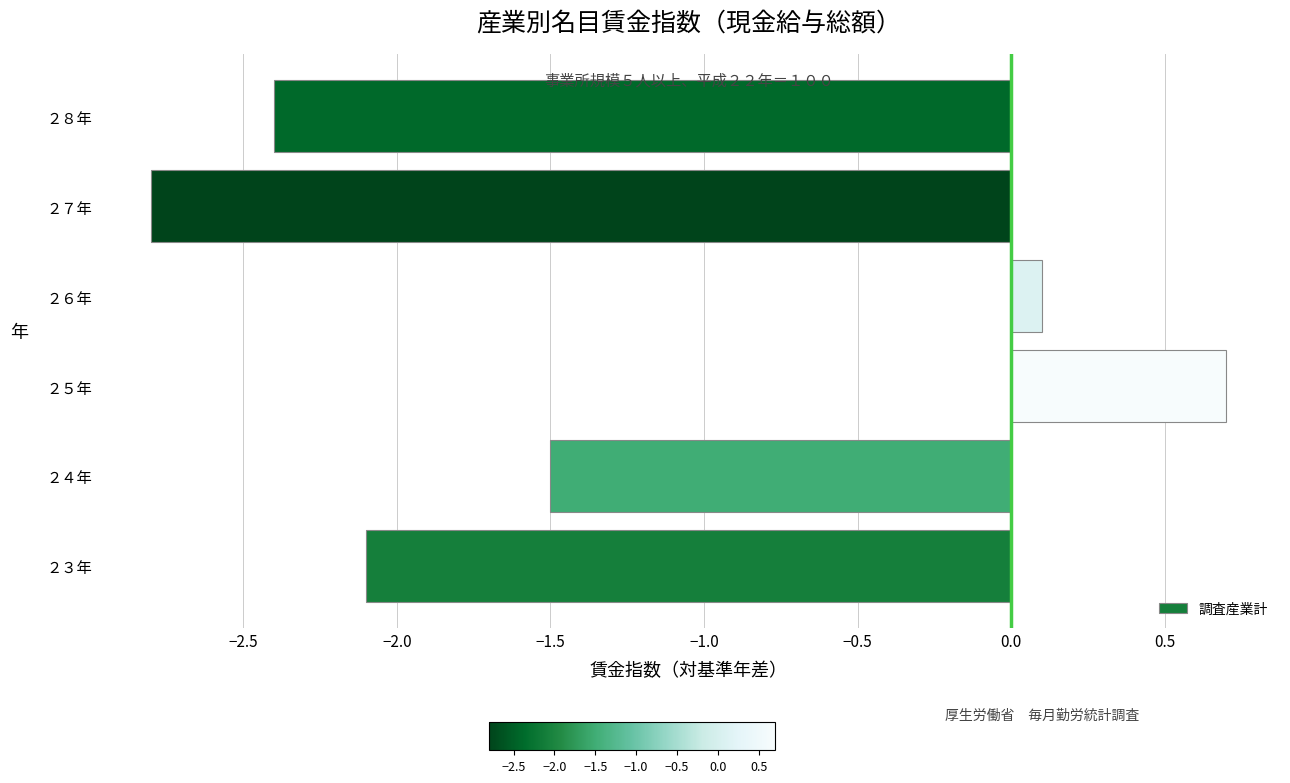

Read the value at ２３年.

-2.1